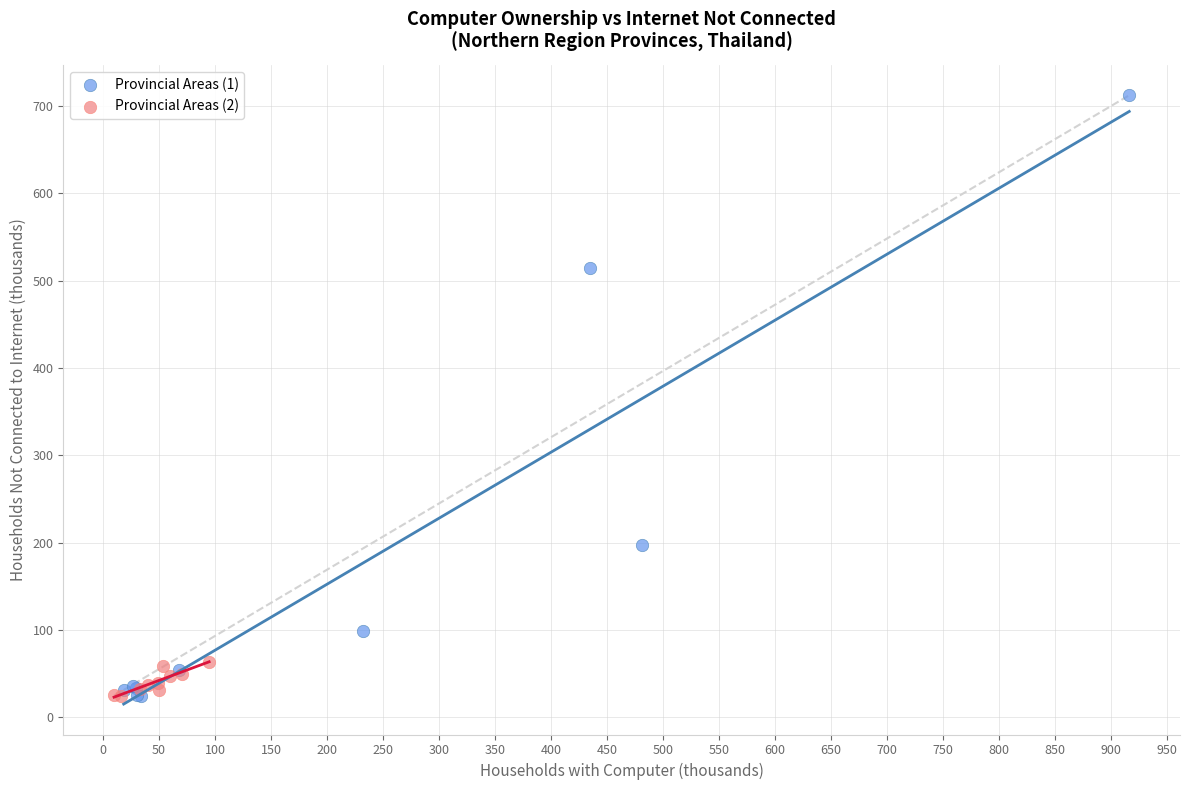

Which series has the widest spread of Y values?

Provincial Areas (1)